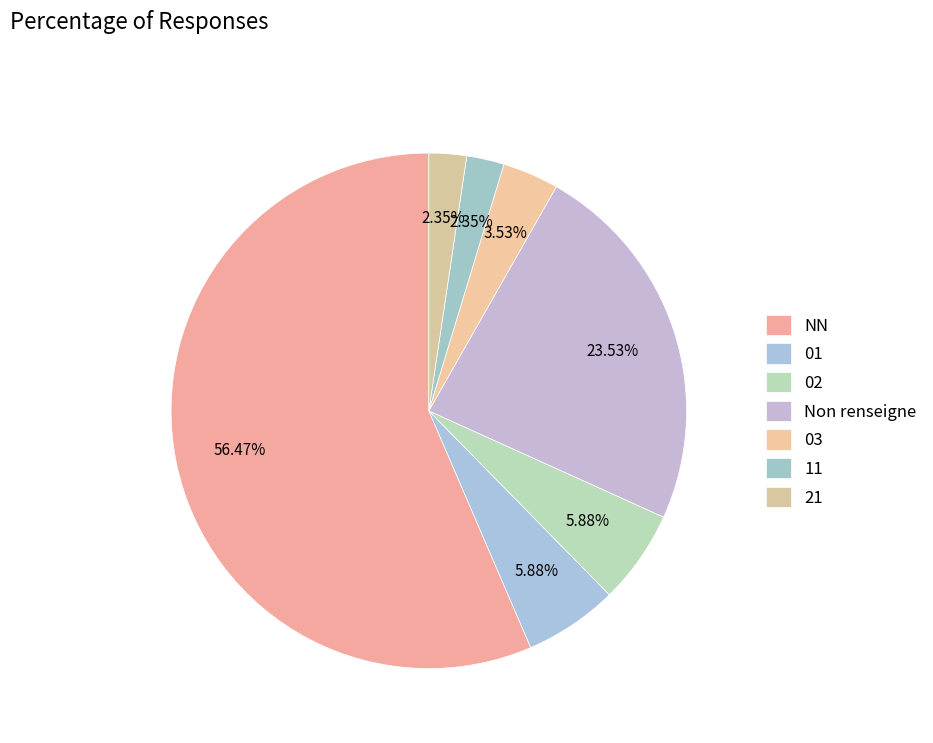

To the nearest percent, what percentage of the pie is 02?

6%